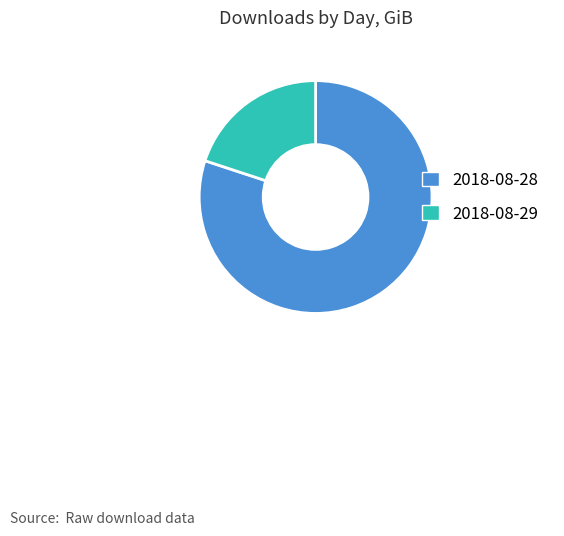

The 2018-08-28 slice represents 80% of the pie. True or false?

True